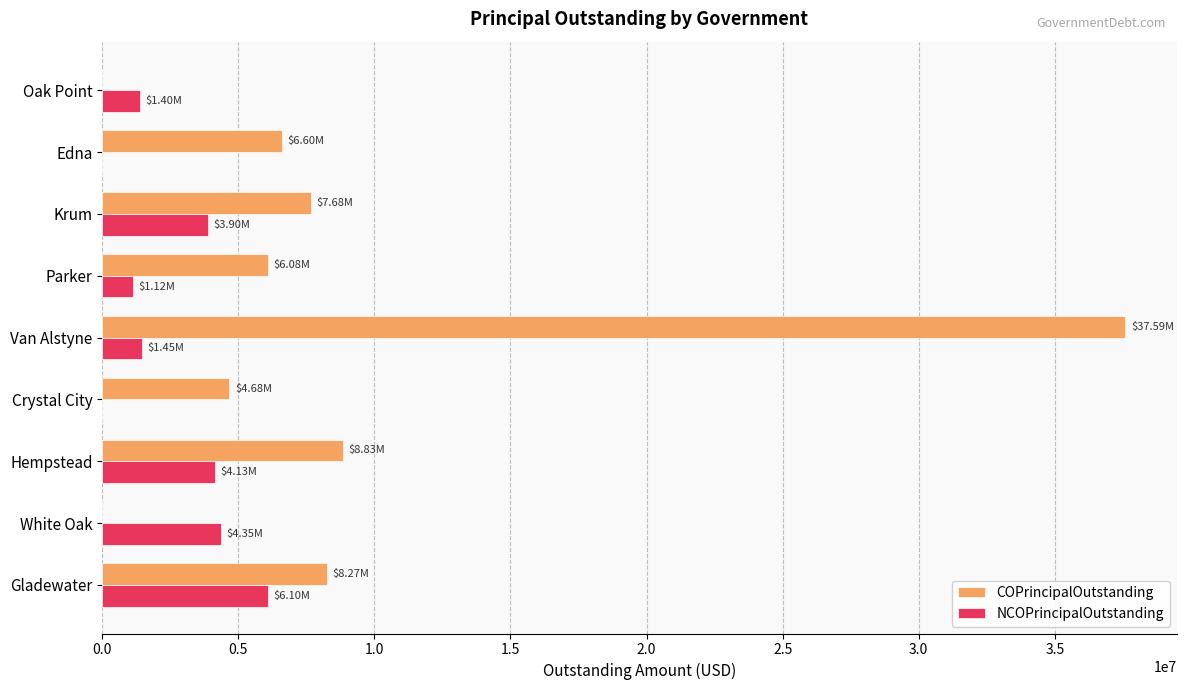

What is the sum of all COPrincipalOutstanding values?

79726000